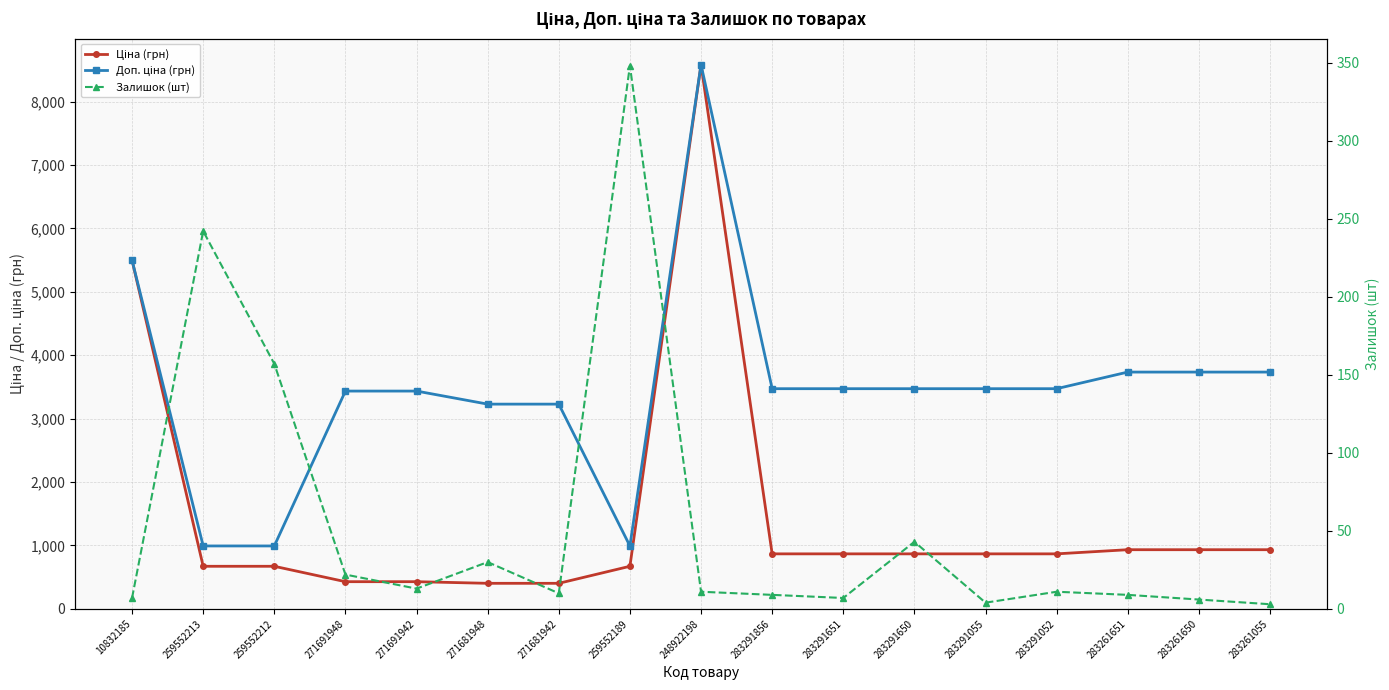

The value of Залишок (шт) at 248922198 is 11.0. True or false?

True